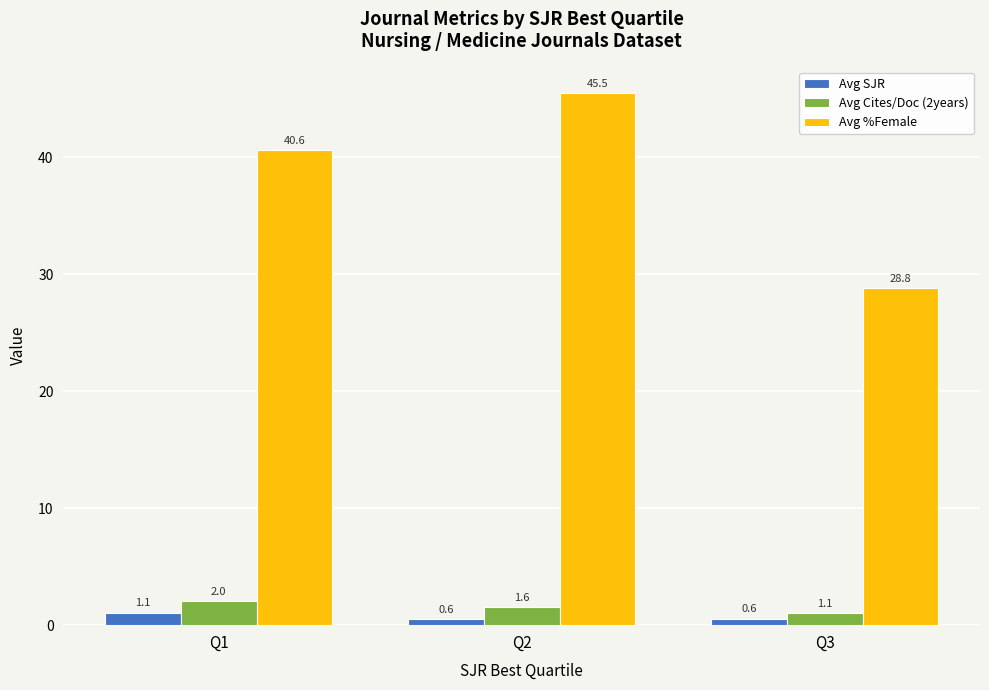

What is the sum of the Avg Cites/Doc (2years) values at Q3 and Q2?

2.6